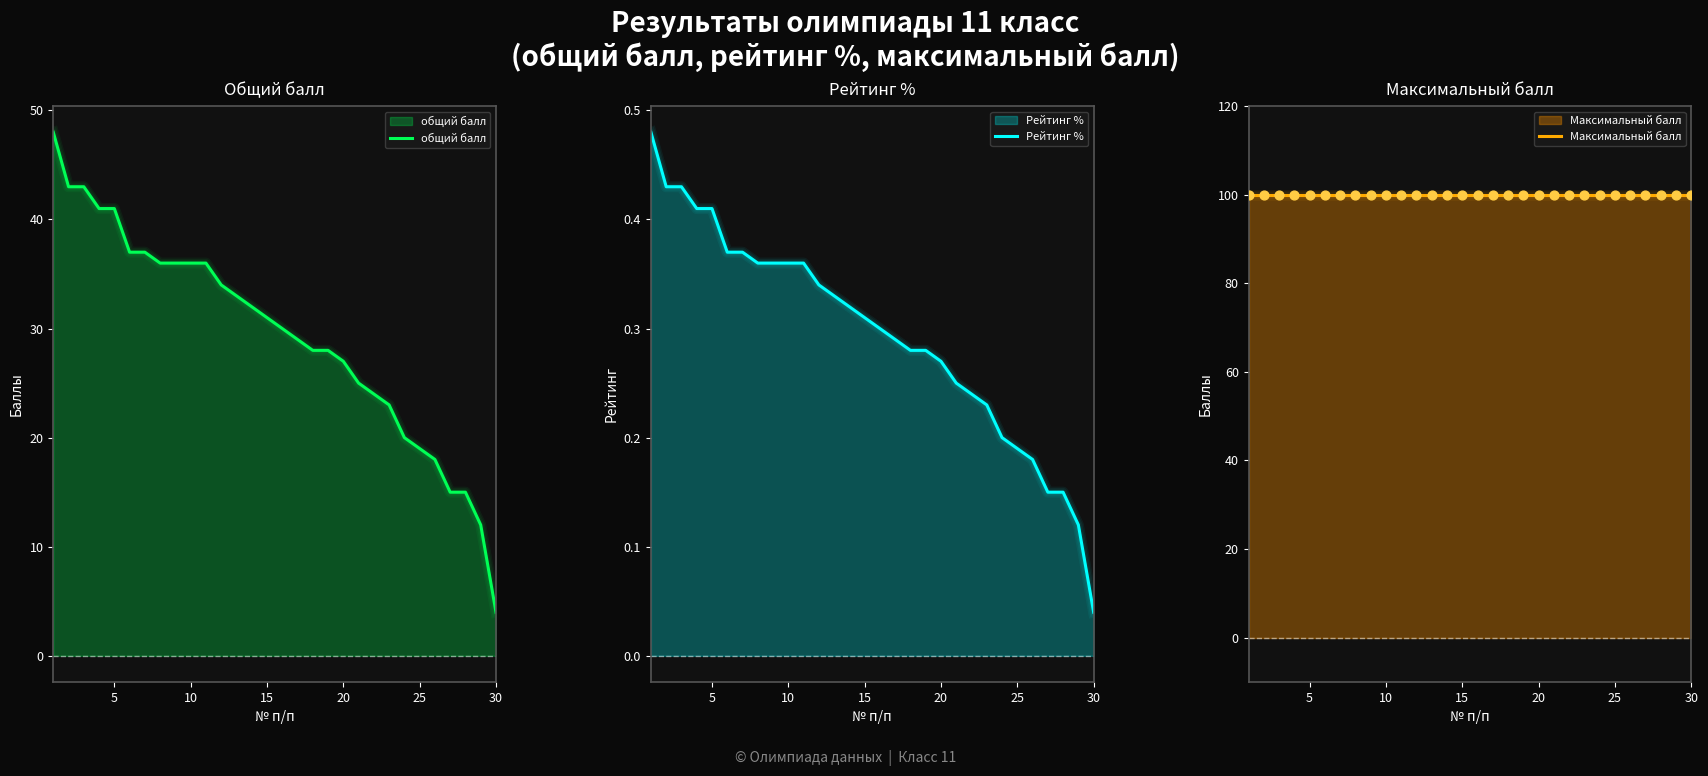

Is the value of Максимальный балл at 27 greater than the value of Рейтинг % at 30?

Yes